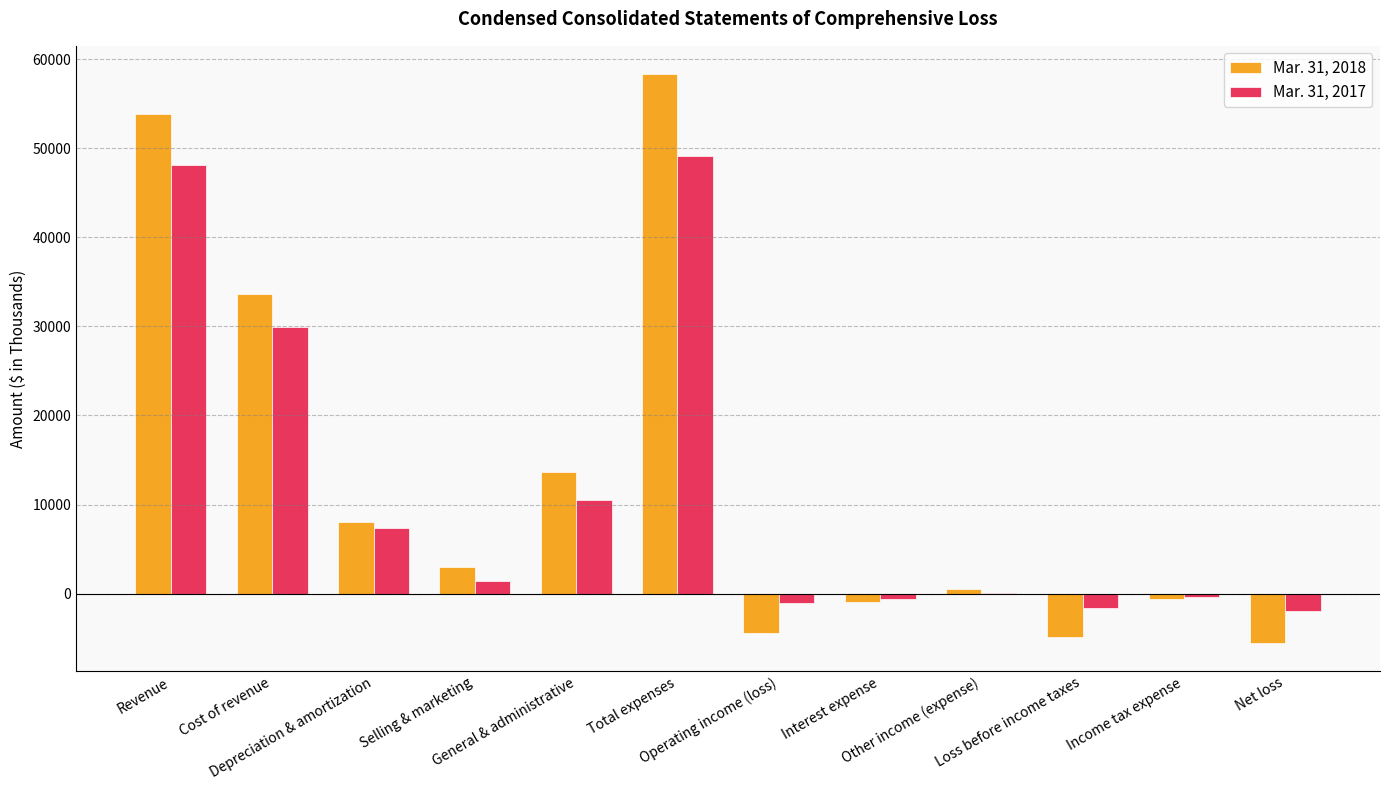

What is the maximum value shown in the chart?

58303